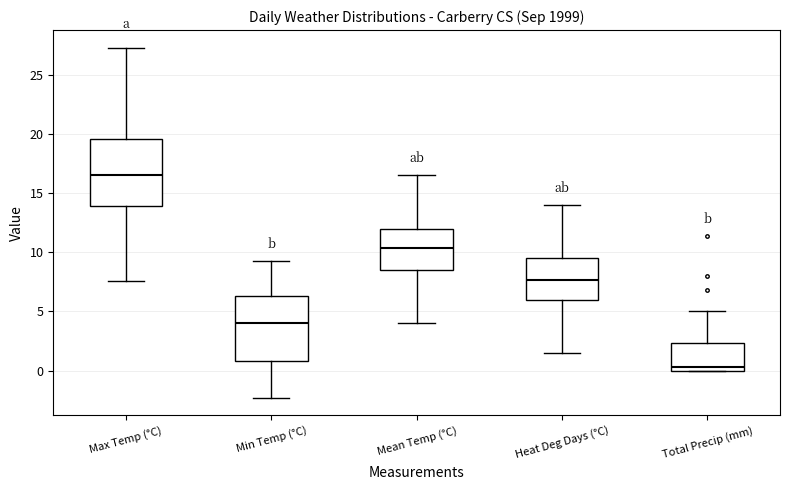

Where does the median line of the box for Total Precip (mm) sit on the y-axis? The values are not printed on the chart, so give them approximately, as read against the axis.

0.5